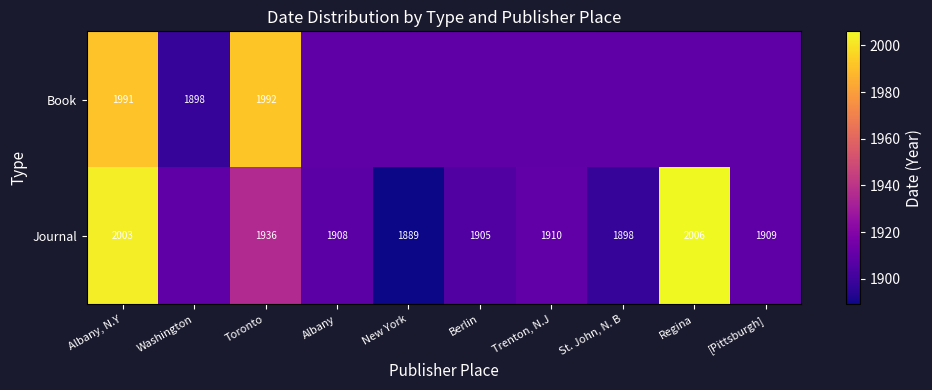

What is the greatest value displayed?

2006.0